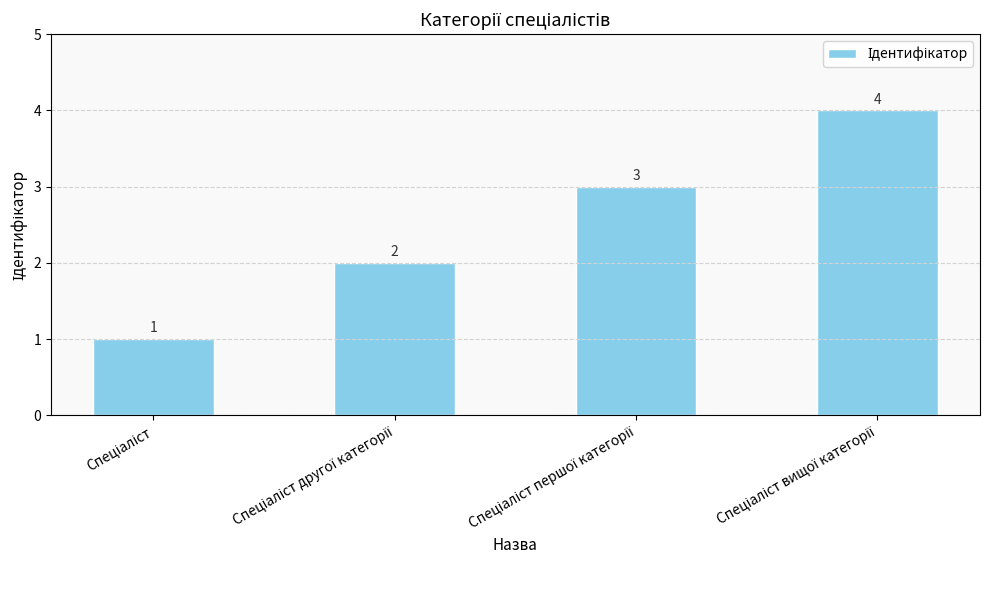

Count the values in the range 2 to 4.

3